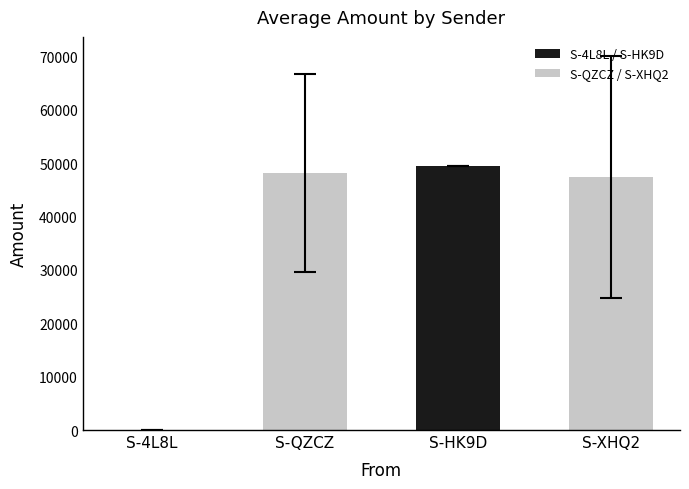

Where does the data first go above 48108?

S-QZCZ